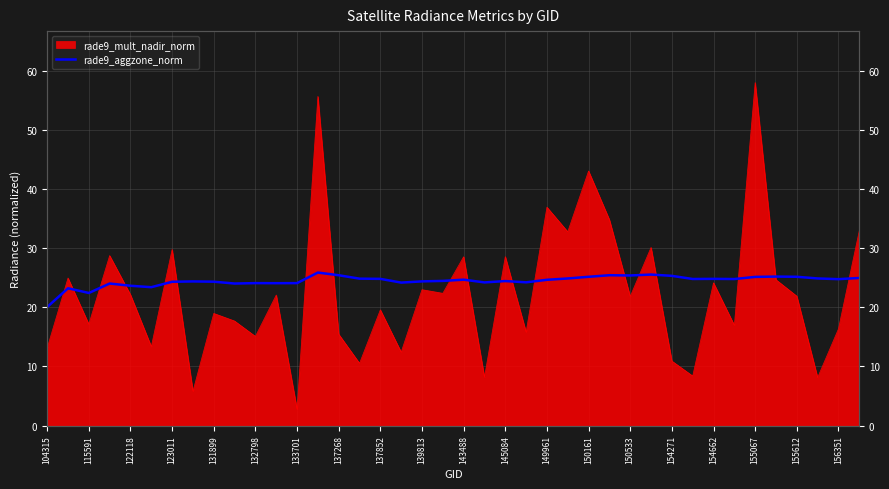

How many points are higher than both their immediate neighbors (excluding endpoints)?

11